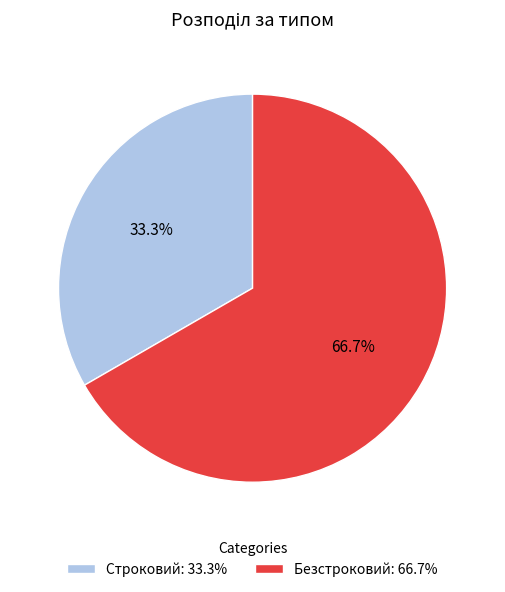

Which has a higher value, Безстроковий or Строковий?

Безстроковий